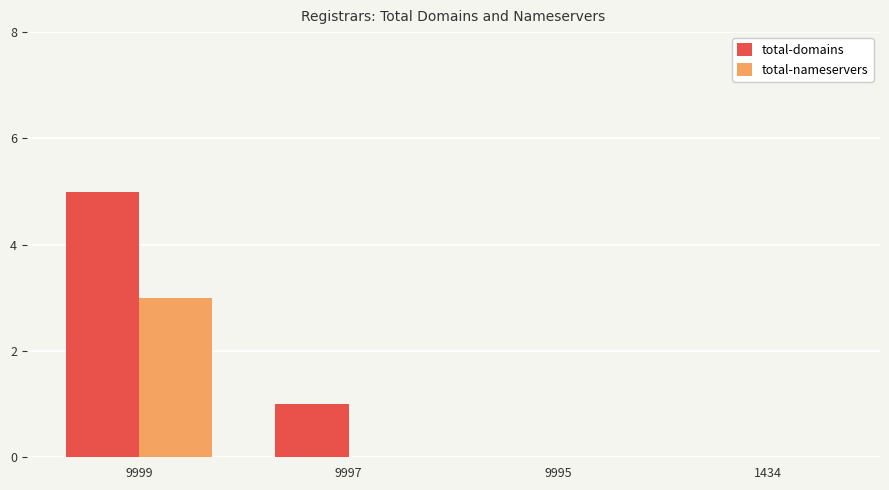

What value does the total-nameservers series have at 9999?

3